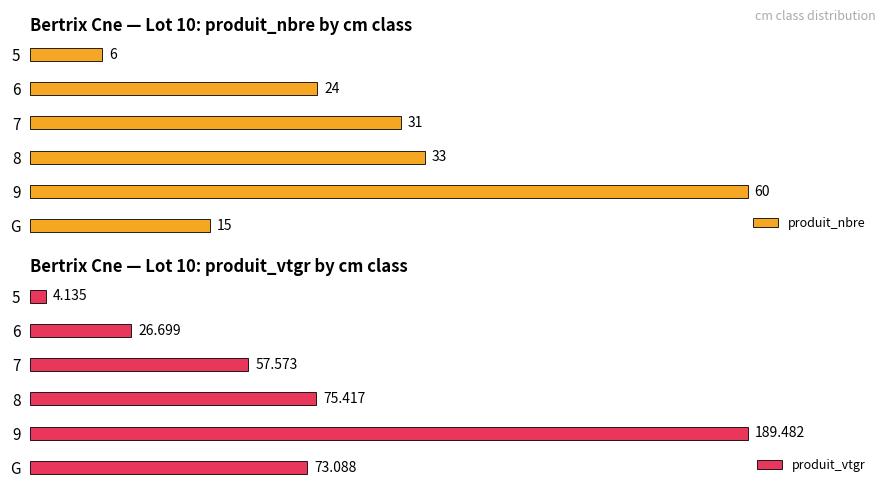

Rank the categories by produit_nbre value from highest to lowest.

9, 8, 7, 6, G, 5